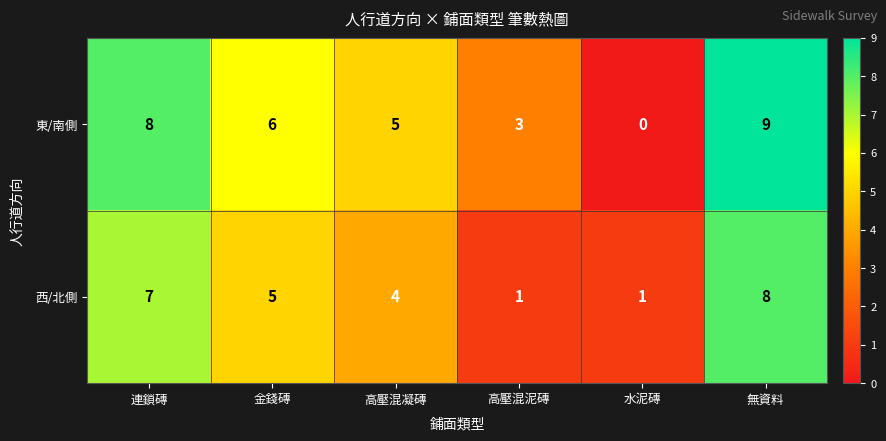

Read the 西/北側 value at 連鎖磚.

7